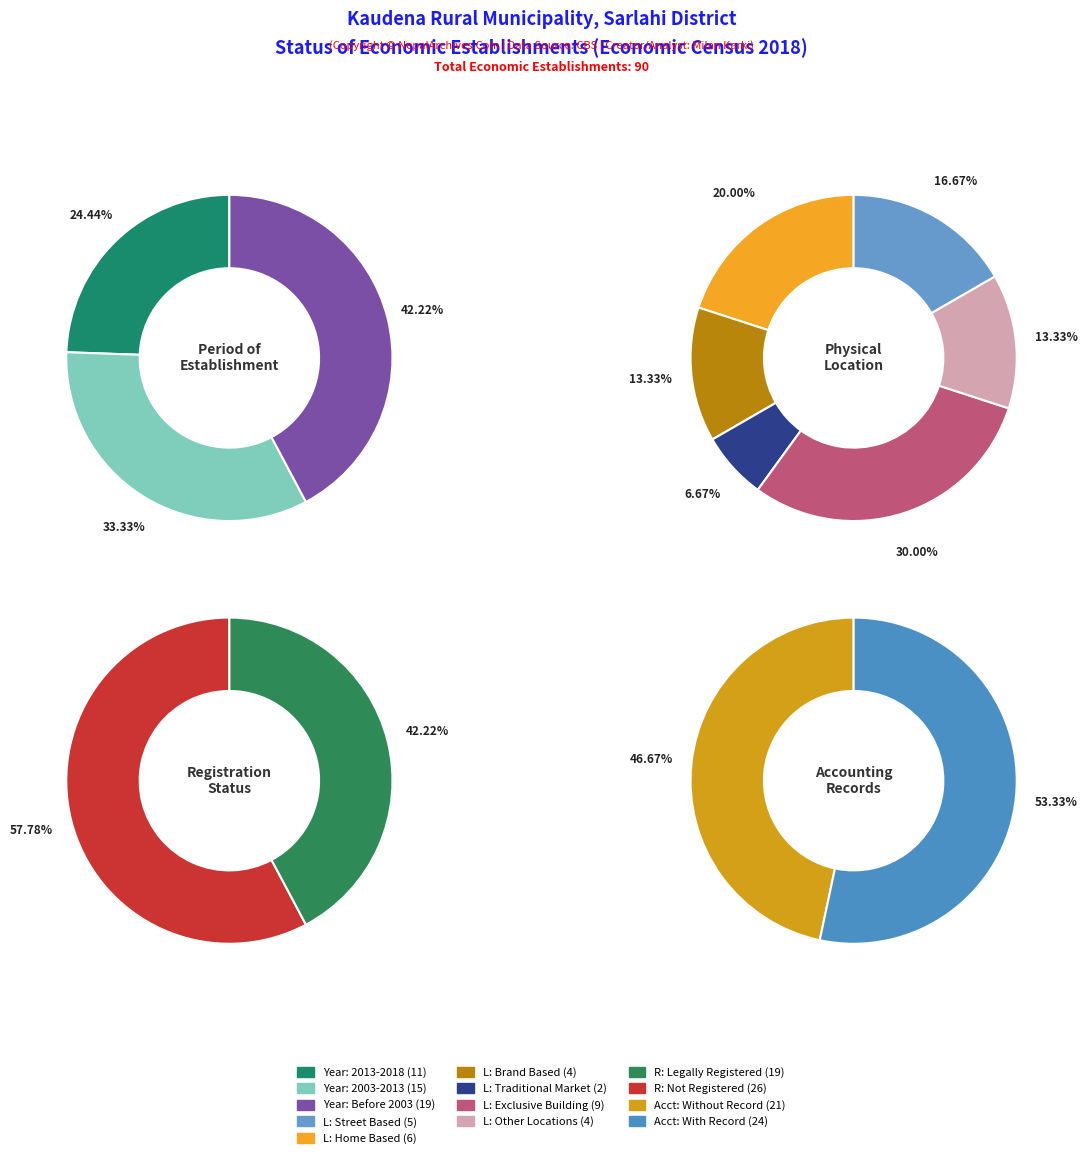

Which has a higher value, 9 or 7?

9